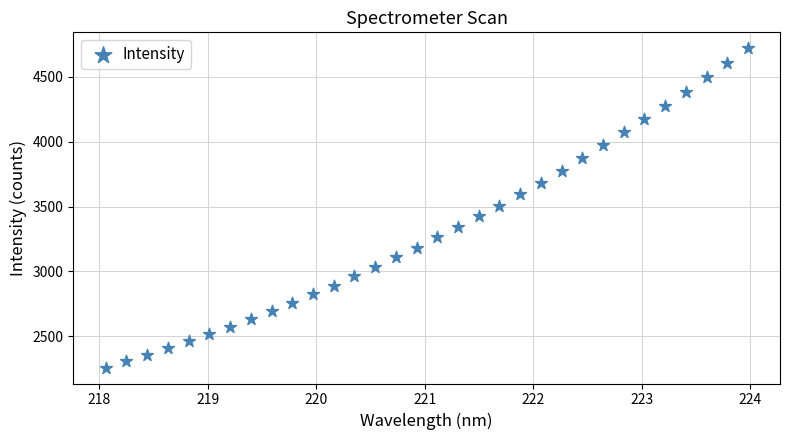

What is the range of Y values (max minus min)?

2456.6